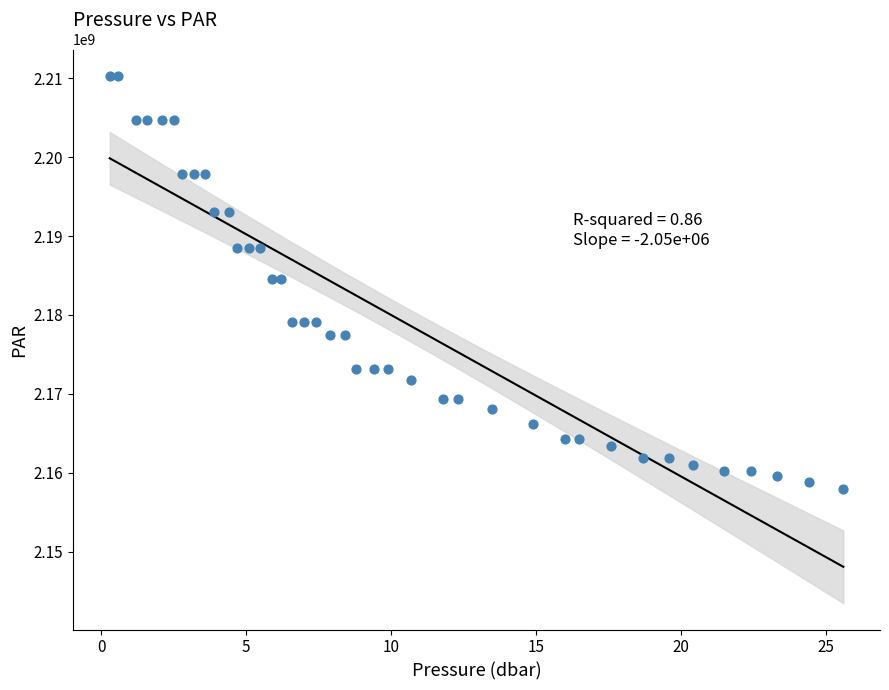

What is the range of Y values (max minus min)?

52386496